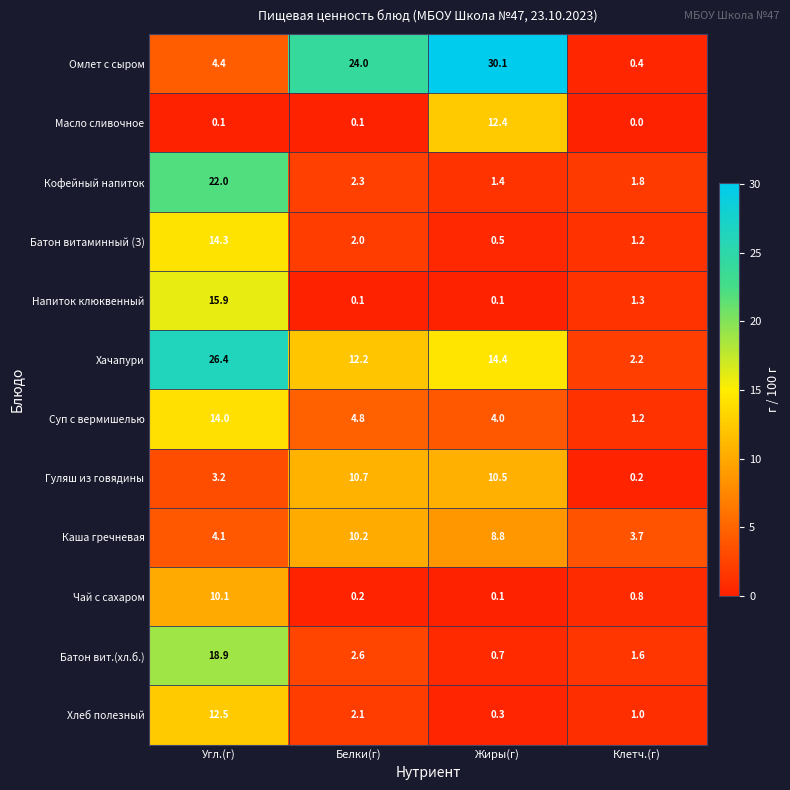

Which series has the largest range (max minus min)?

Омлет с сыром